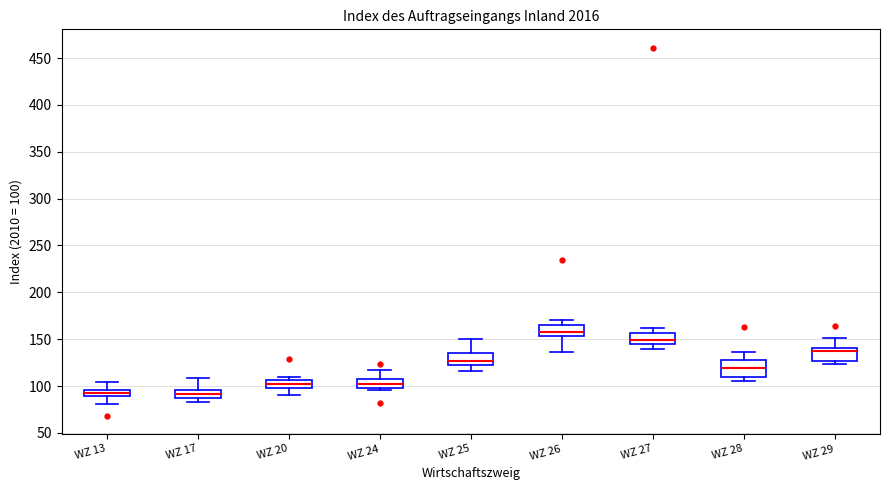

Comparing the boxes themselves (not the whiskers), which one is the tallest?

WZ 28